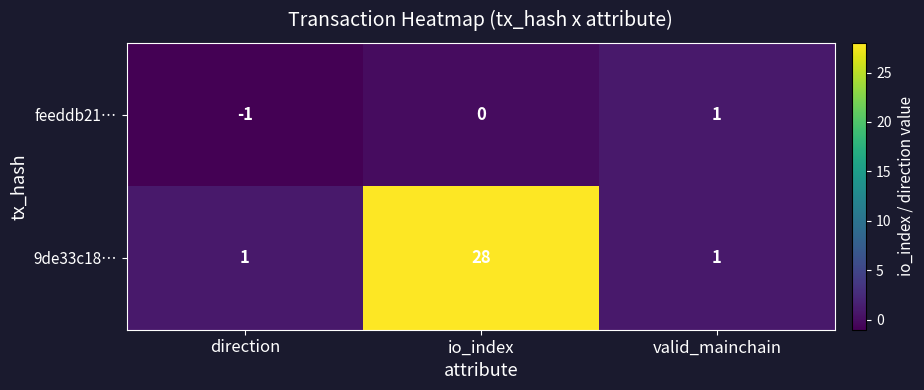

What is the difference between the maximum and second lowest values in the 9de33c18… series?

27